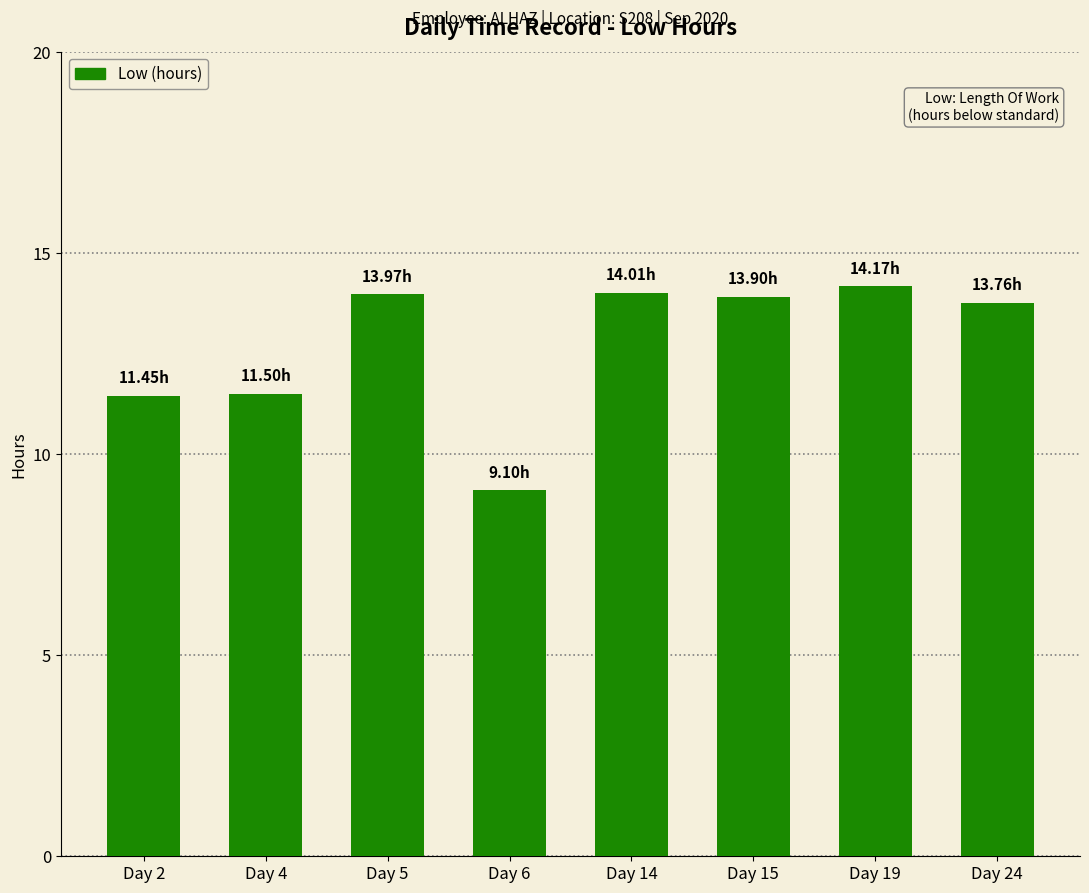

How many bars are there in total?

8